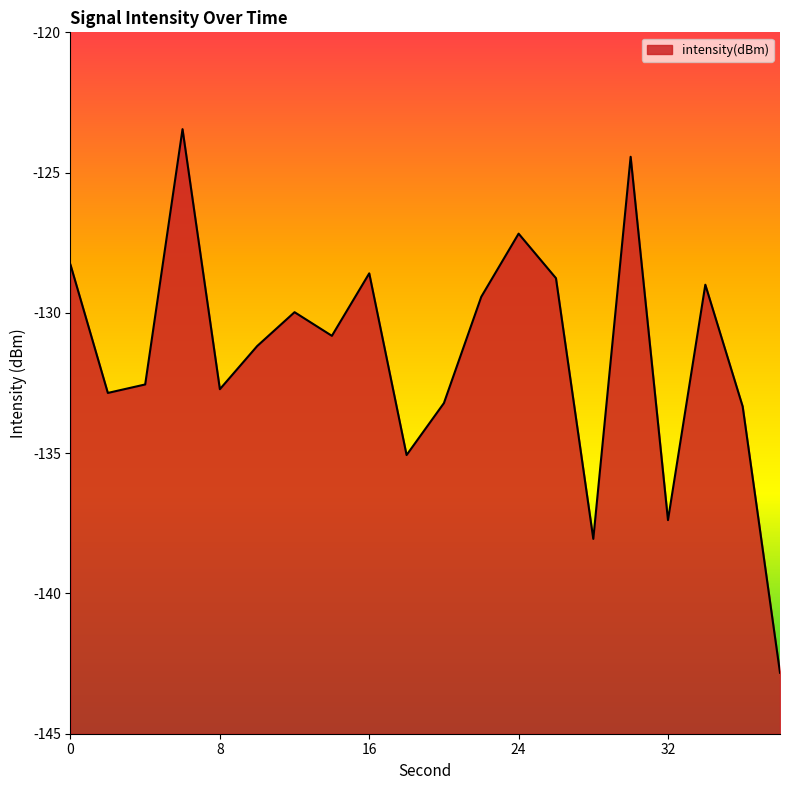

The value at 34 is -129.0. True or false?

True